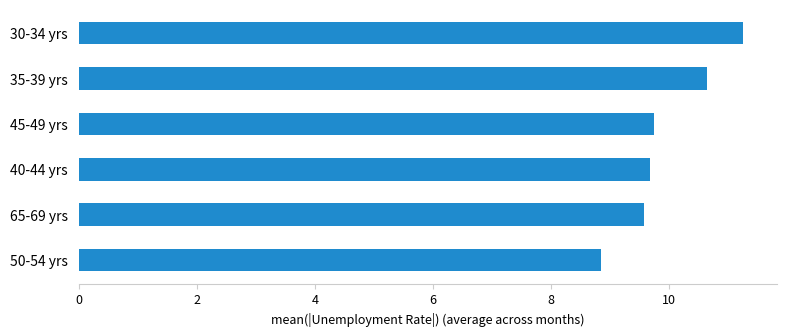

What is the difference between the maximum and minimum values?

2.4